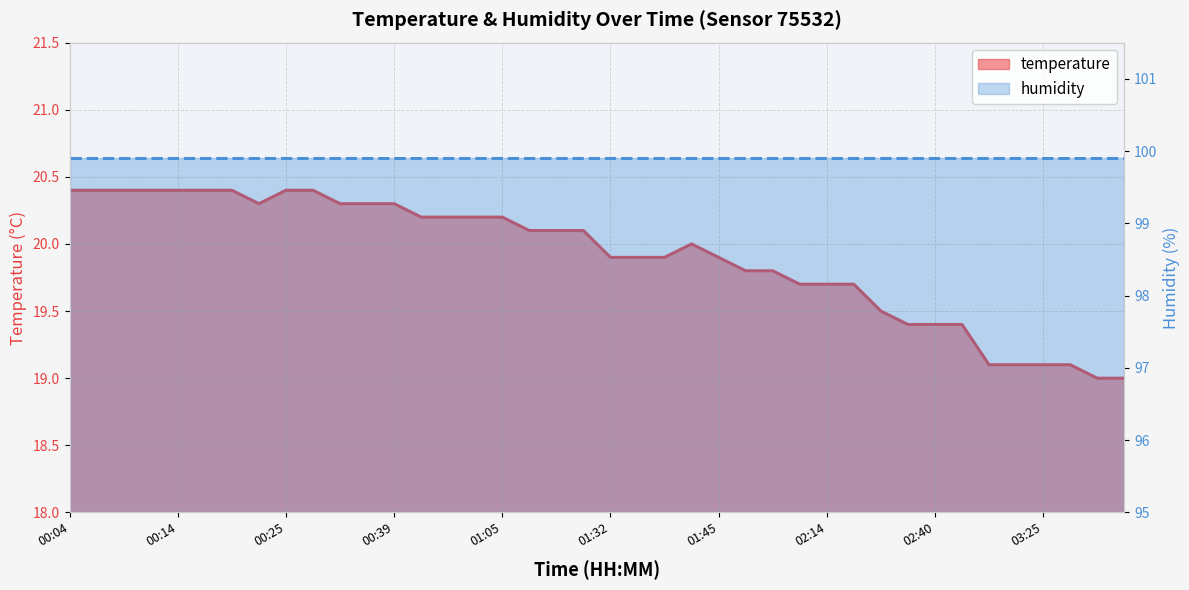

How many data points does each series have?

40